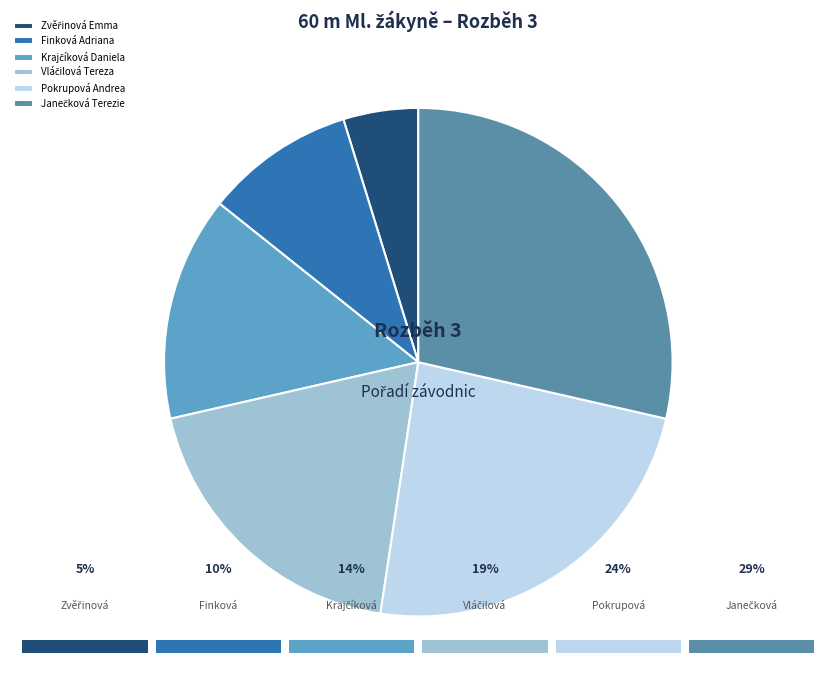

The Pokrupová Andrea slice represents 12% of the pie. True or false?

False